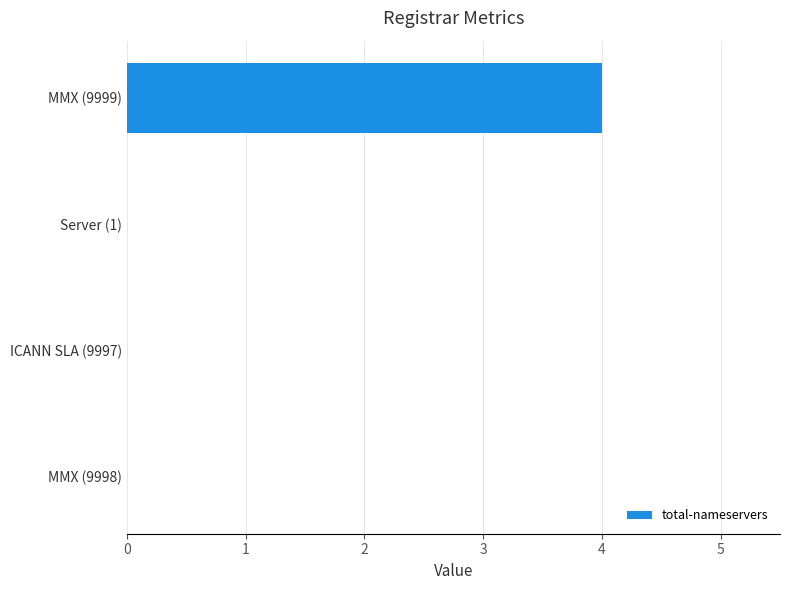

What is the average value?

1